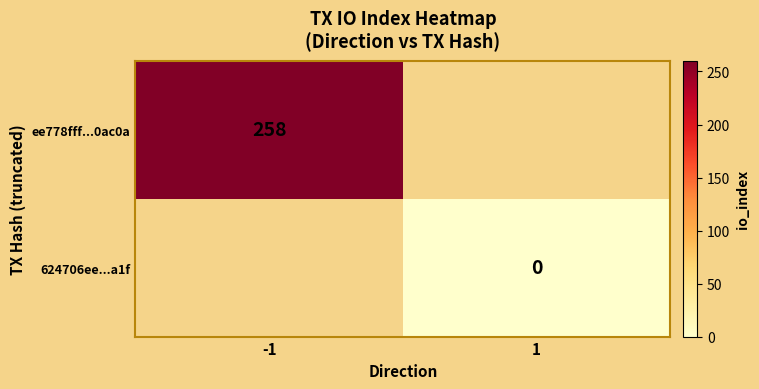

True or false: ee778fff...0ac0a has a value of 258 at -1.

True